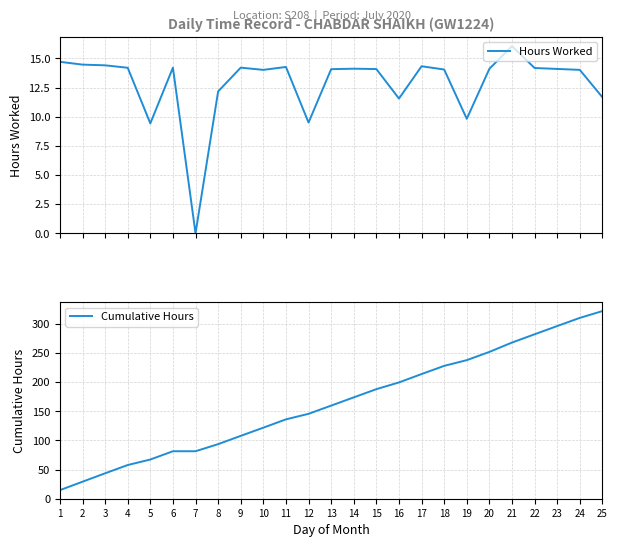

True or false: Cumulative Hours and Hours Worked intersect in this chart.

False